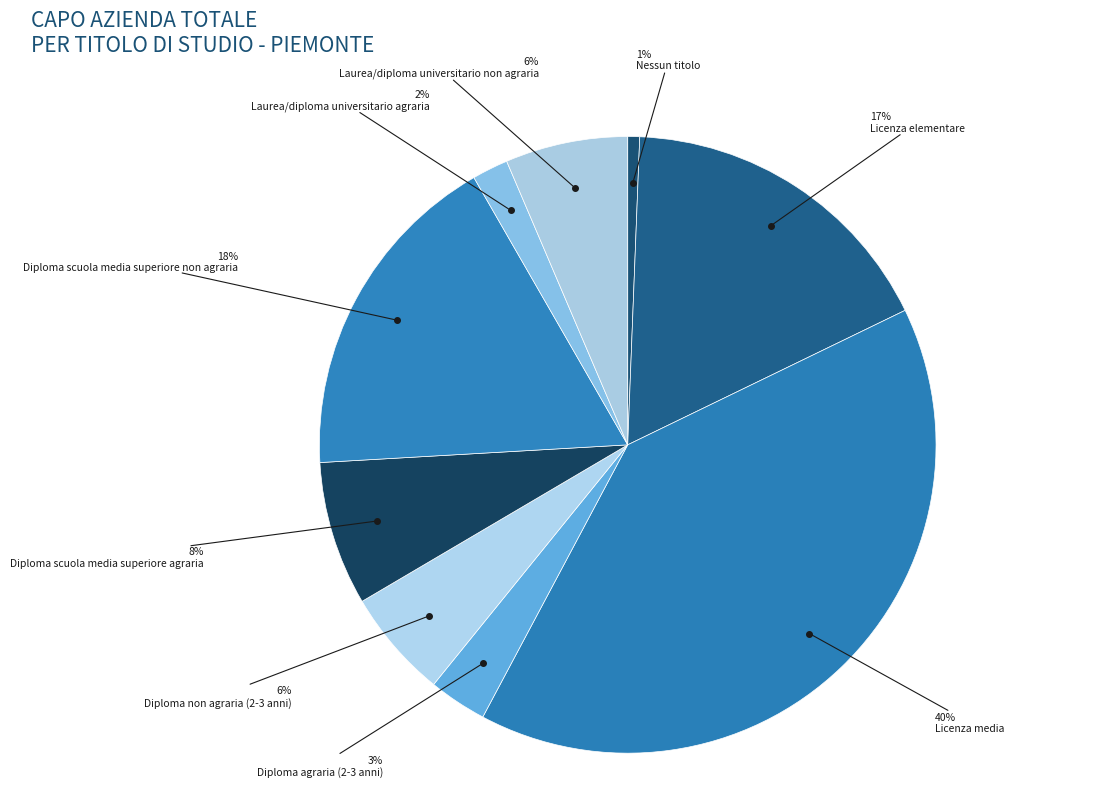

Is it true that Laurea/diploma universitario agraria is 2% of the pie?

True